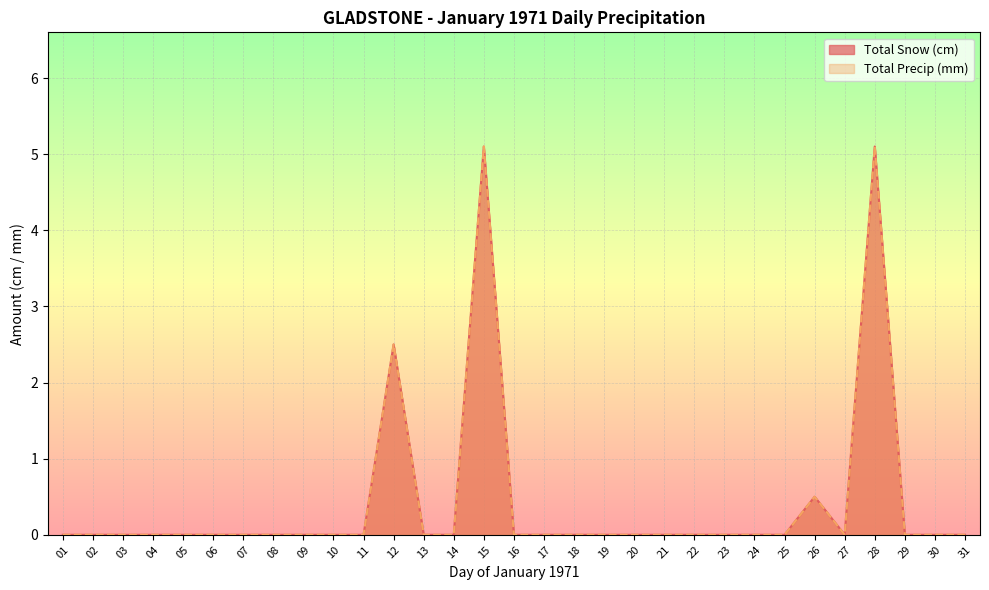

What is the sum of all Total Snow (cm) values?

13.2